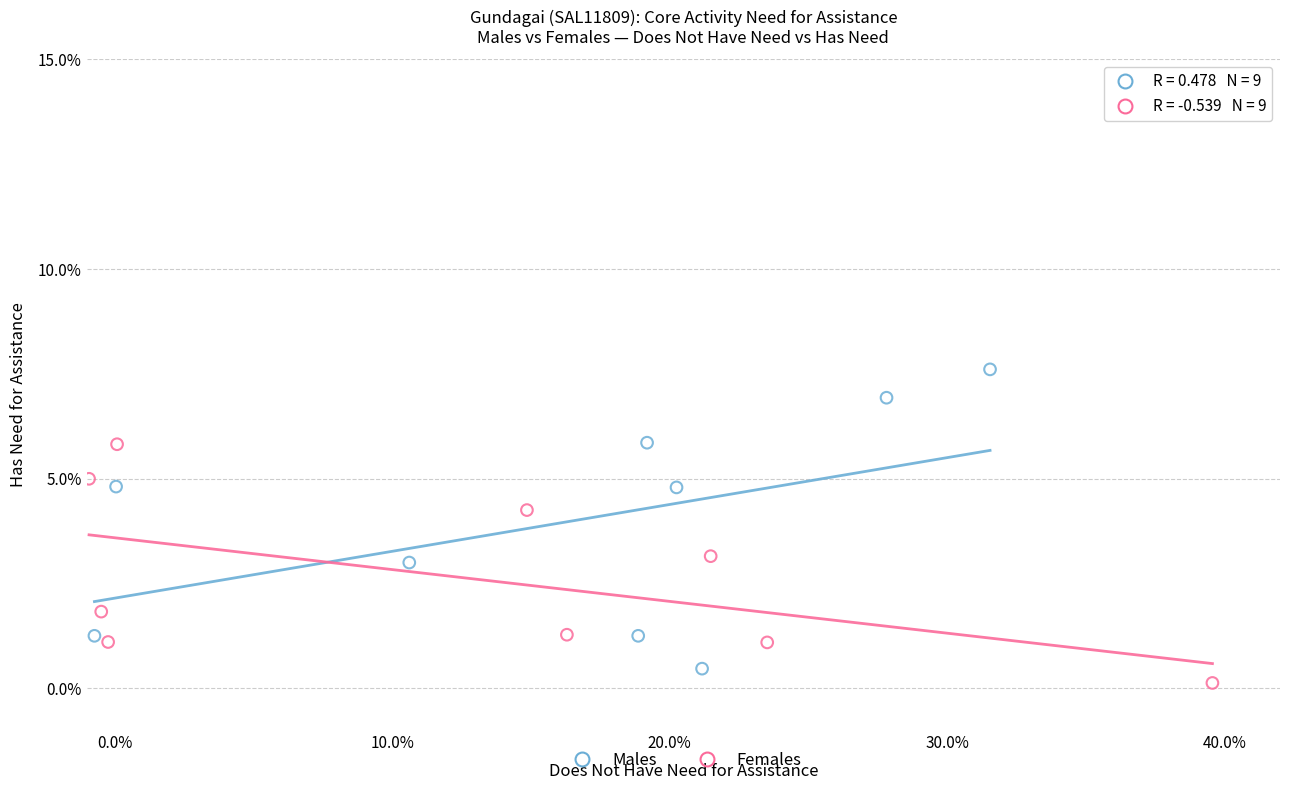

Which series reaches the minimum Y coordinate?

Females